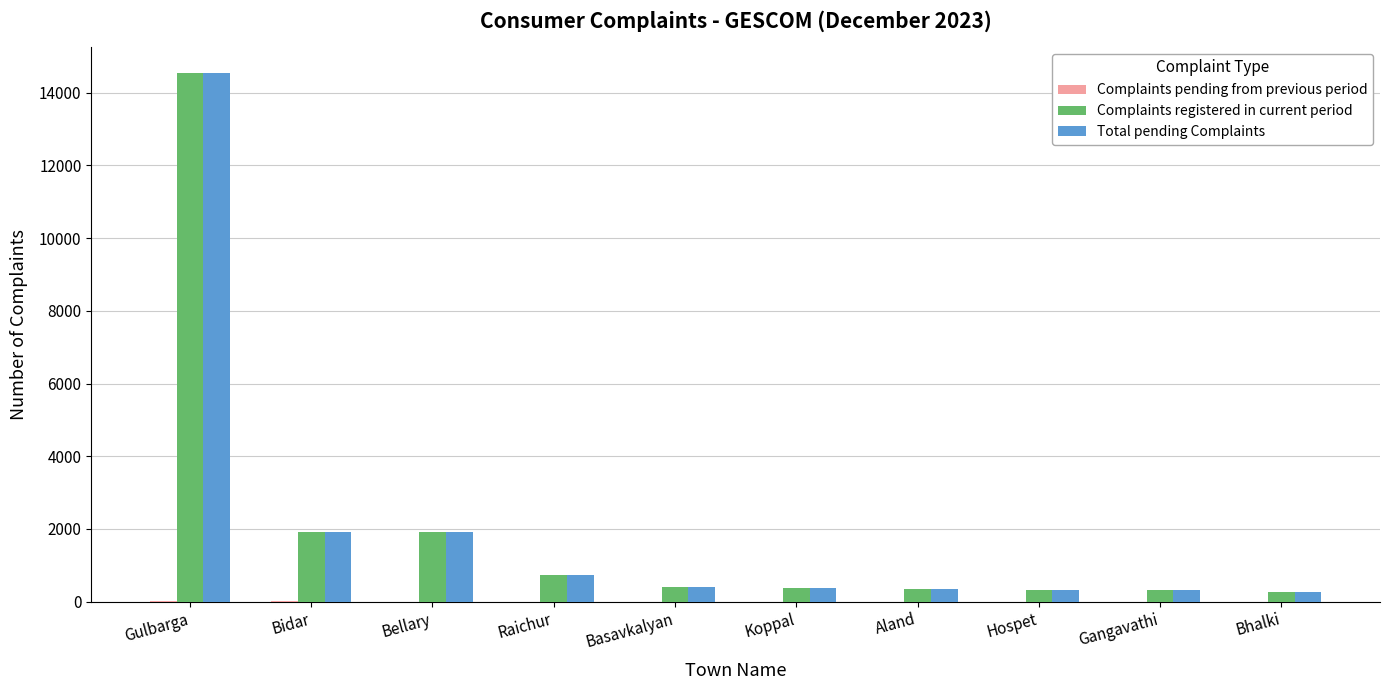

Which series has the largest range (max minus min)?

Total pending Complaints